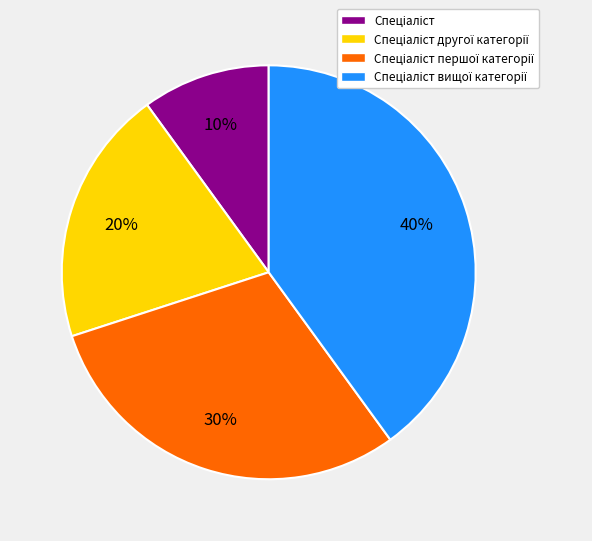

Is there a majority slice in this chart?

No